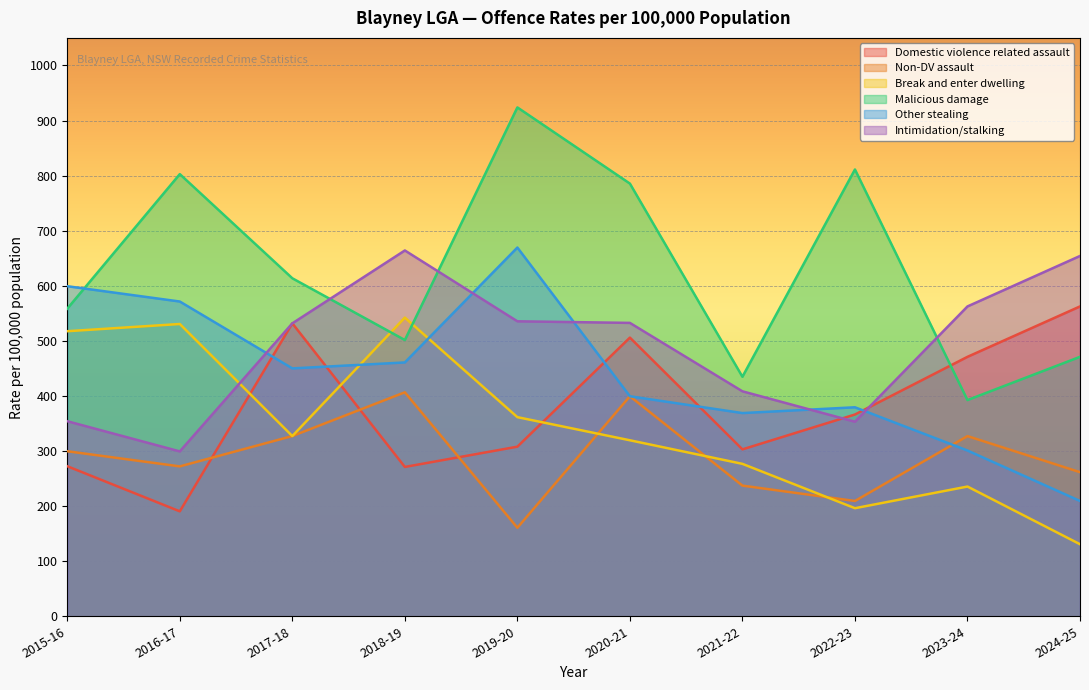

Where is the first local minimum for Break and enter dwelling?

2017-18